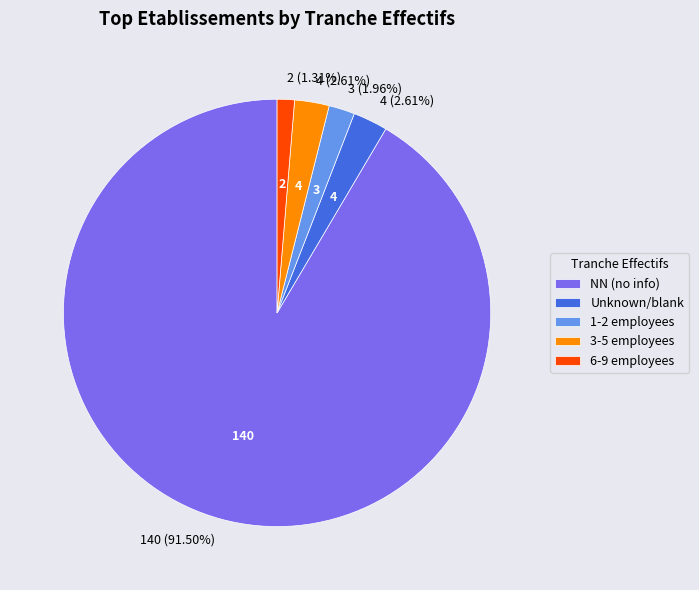

Which has a higher value, NN (no info) or 3-5 employees?

NN (no info)